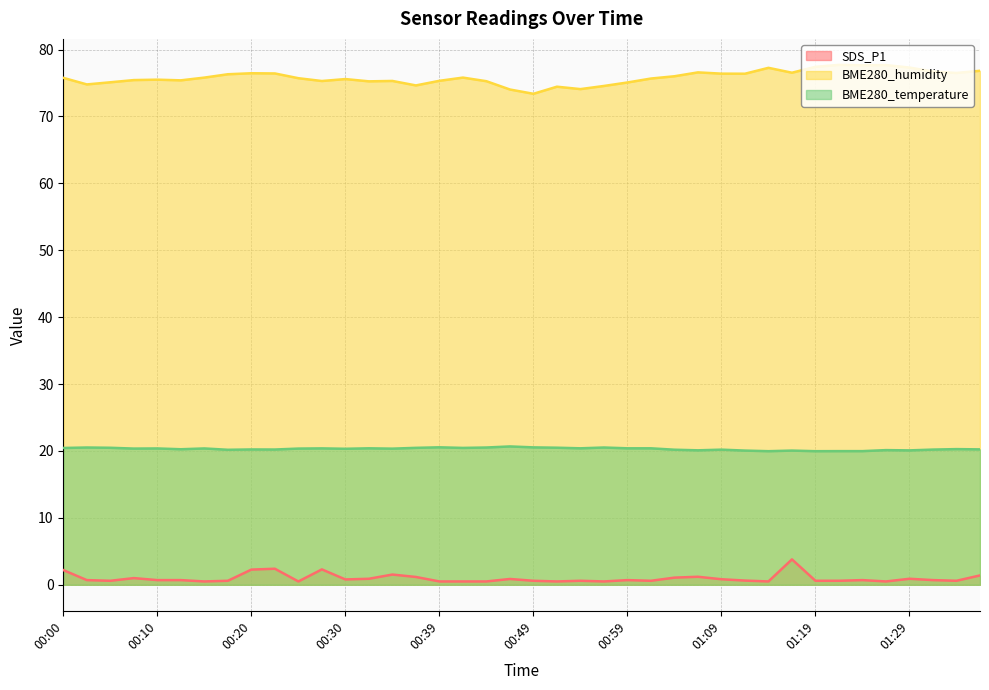

What is the maximum value for BME280_humidity?

77.7